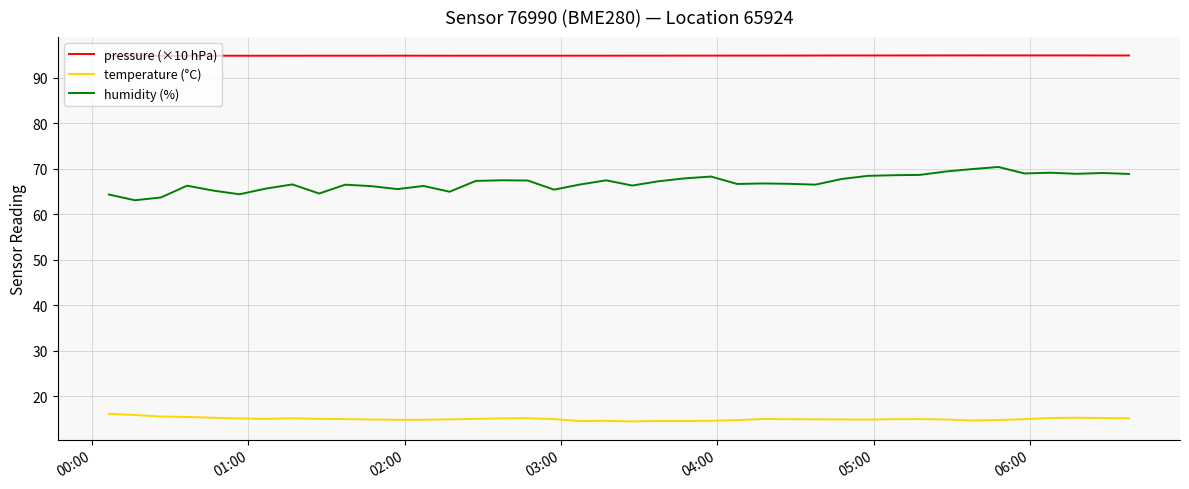

Which series has the largest range (max minus min)?

humidity (%)